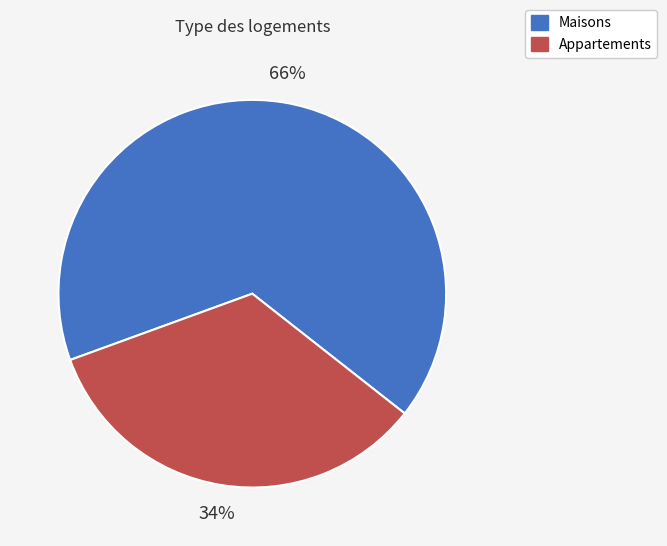

Is it true that Maisons is 56% of the pie?

False